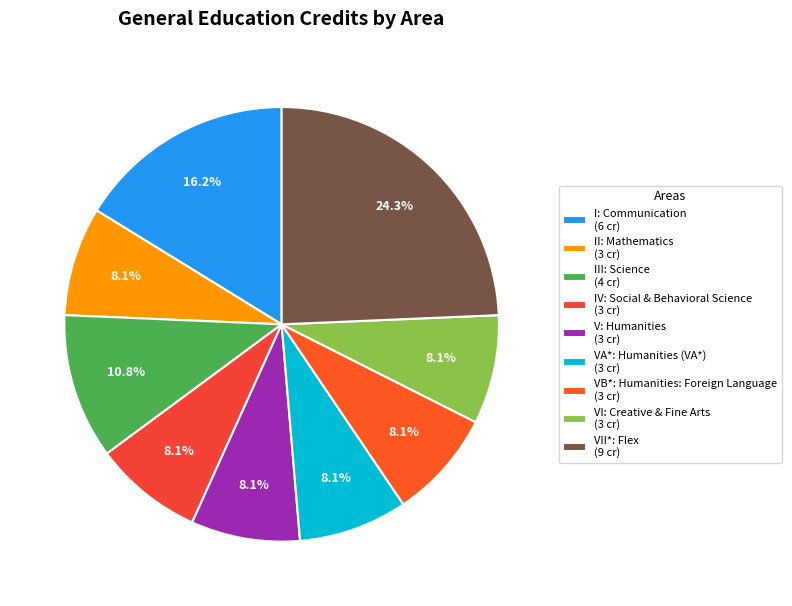

How many slices are in this pie chart?

9